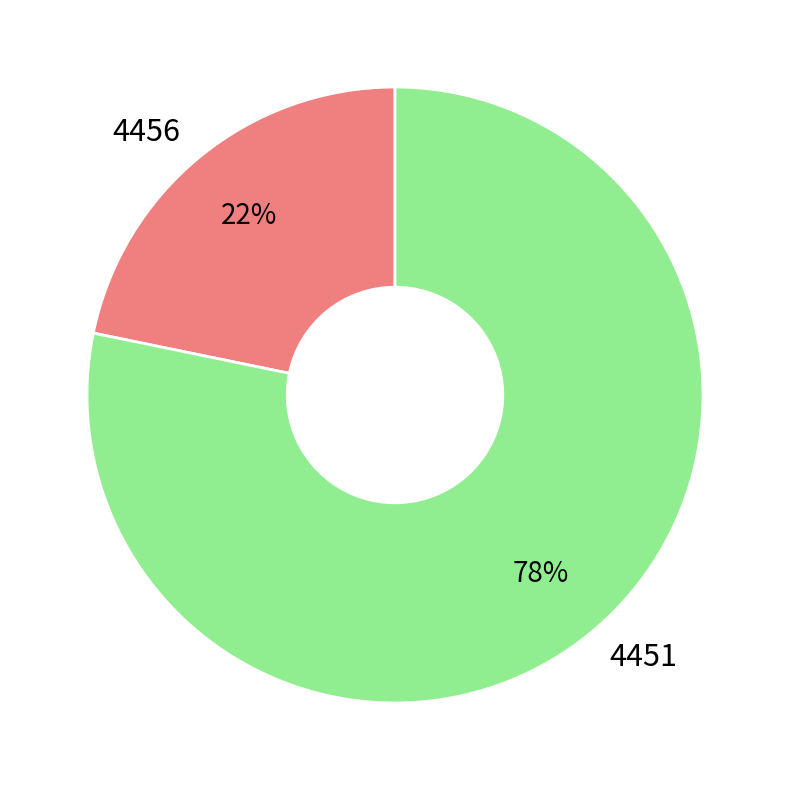

To the nearest percent, what is the difference between the largest and smallest slice percentages?

56%